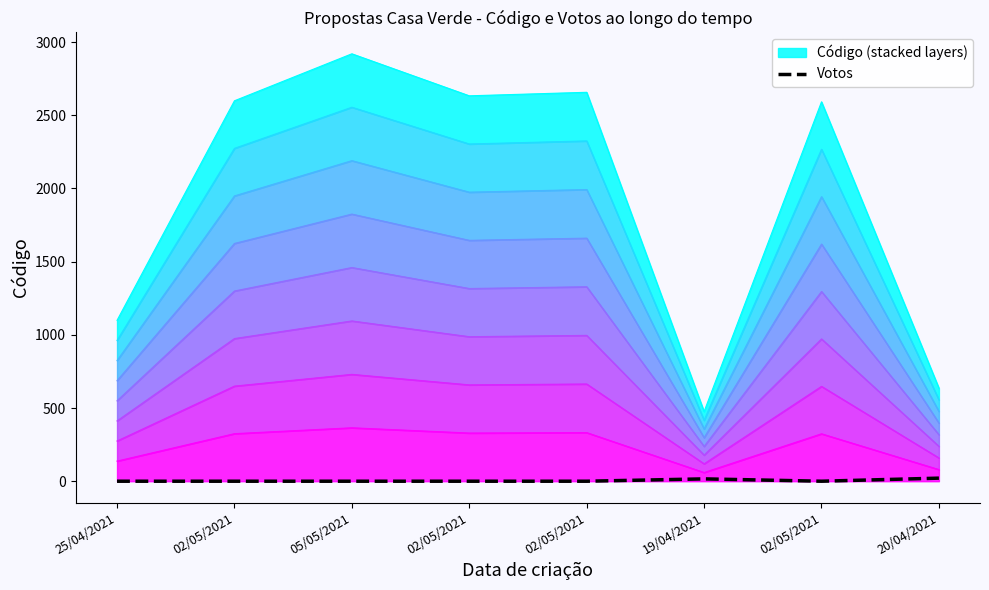

True or false: there are more than 0 points higher than both neighbors.

True